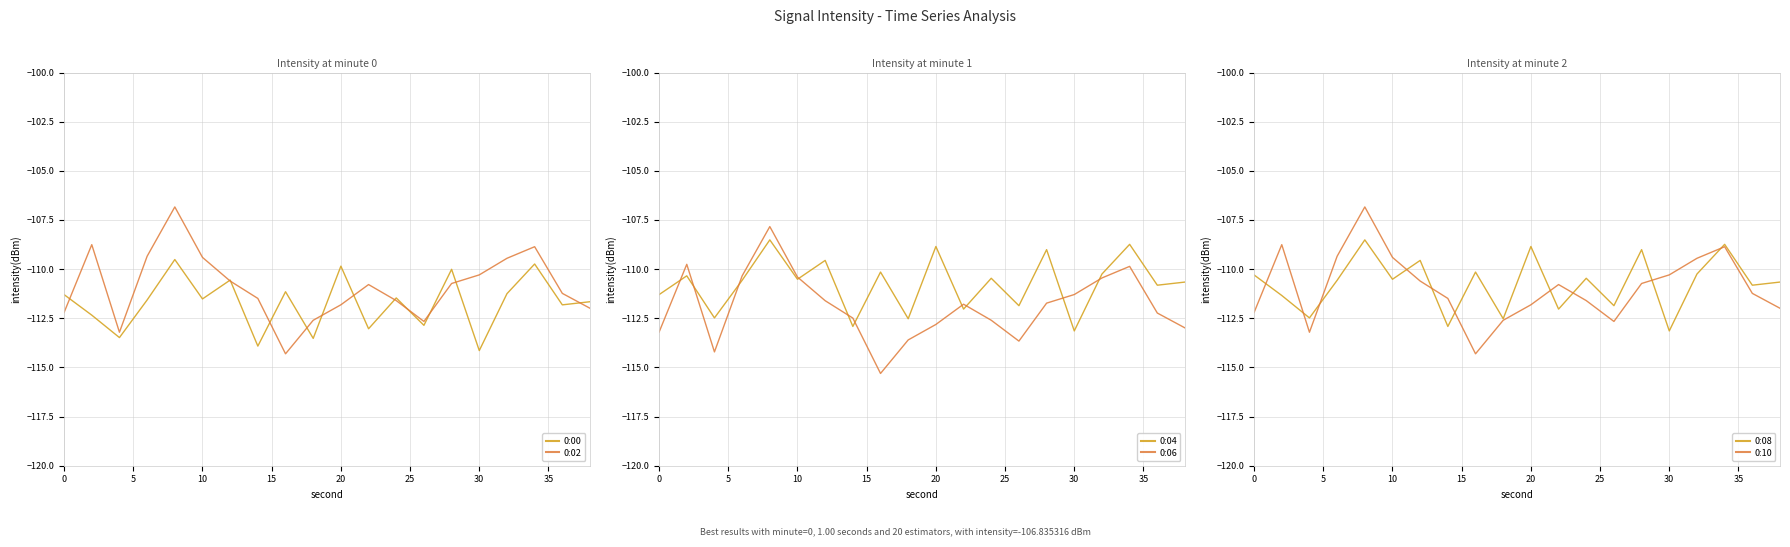

The value of 0:04 at 20 is -38.7. True or false?

False